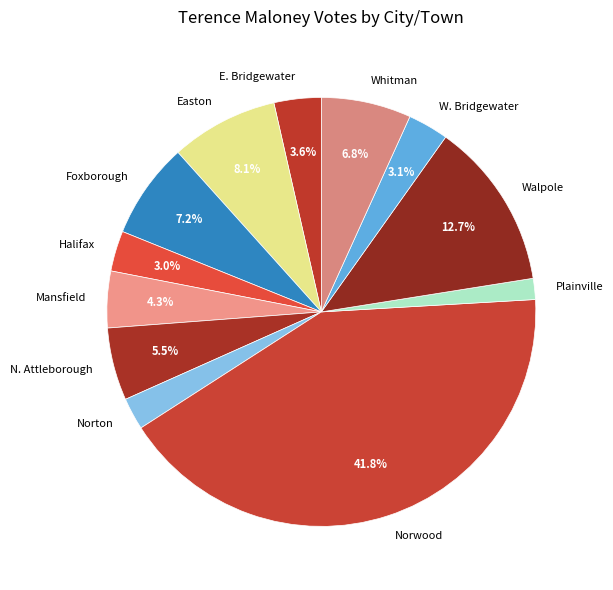

Do E. Bridgewater and Foxborough together represent more than half of the pie?

No